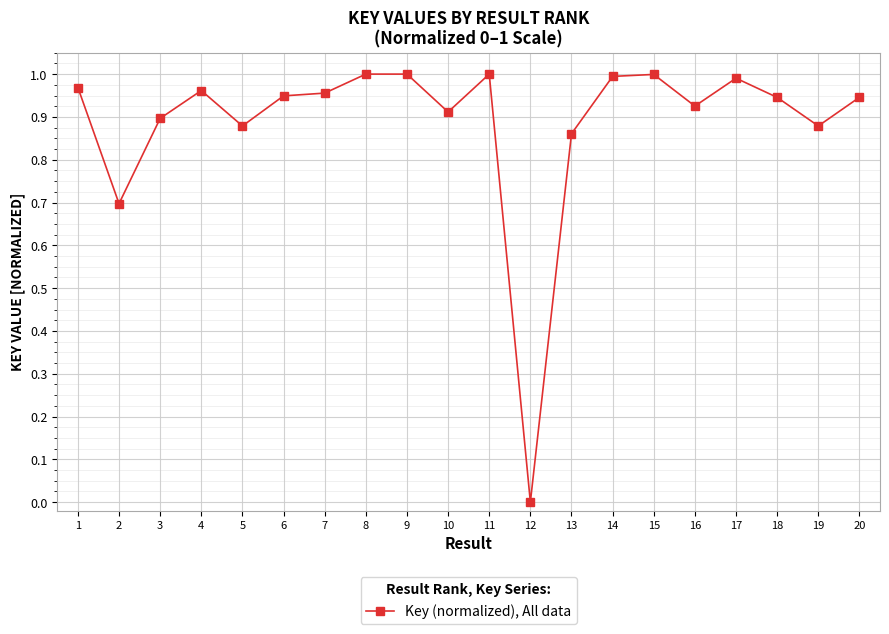

Which category has the lowest value across all series?

12